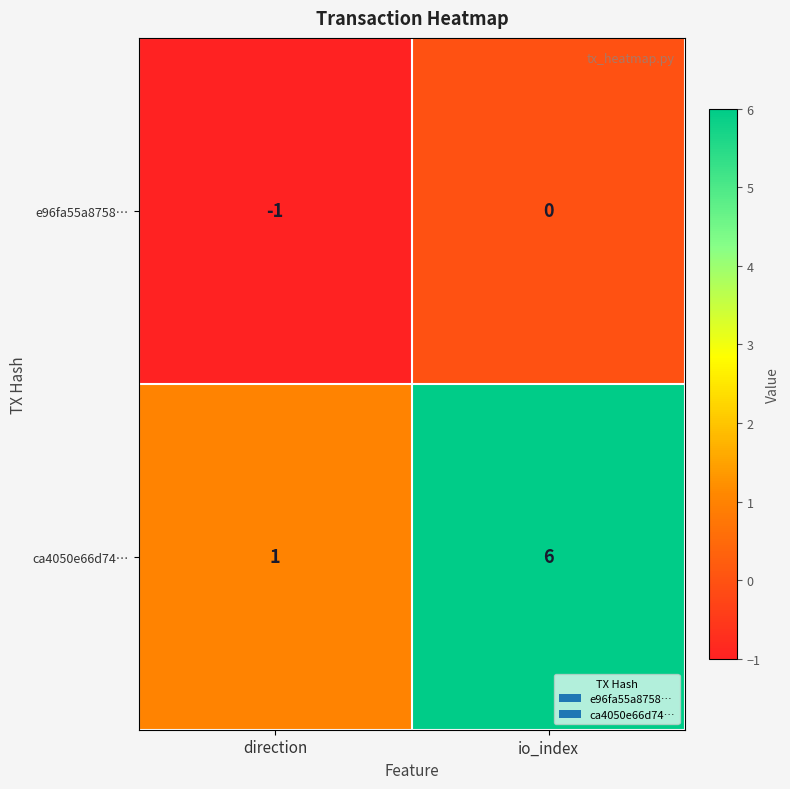

Reading left to right, list all the values displayed in this chart.

e96fa55a8758…: -1	0
ca4050e66d74…: 1	6